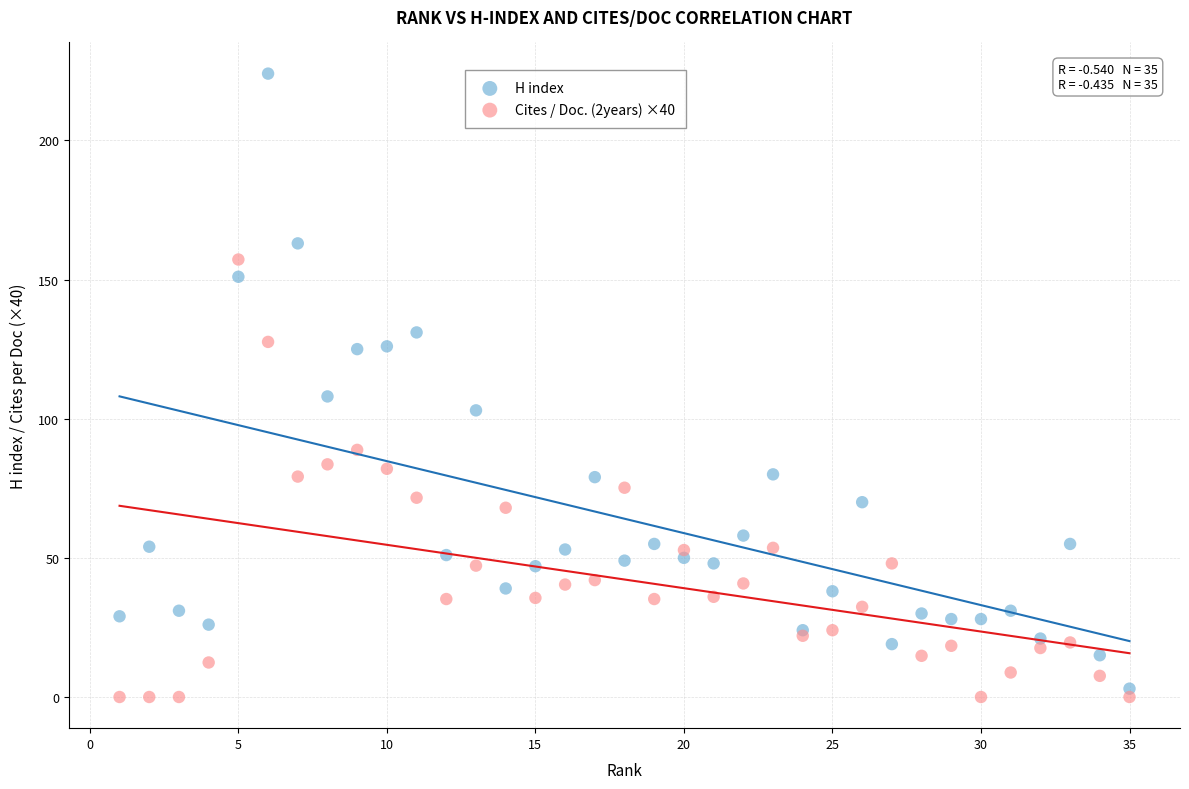

Which series contains the highest Y value?

H index